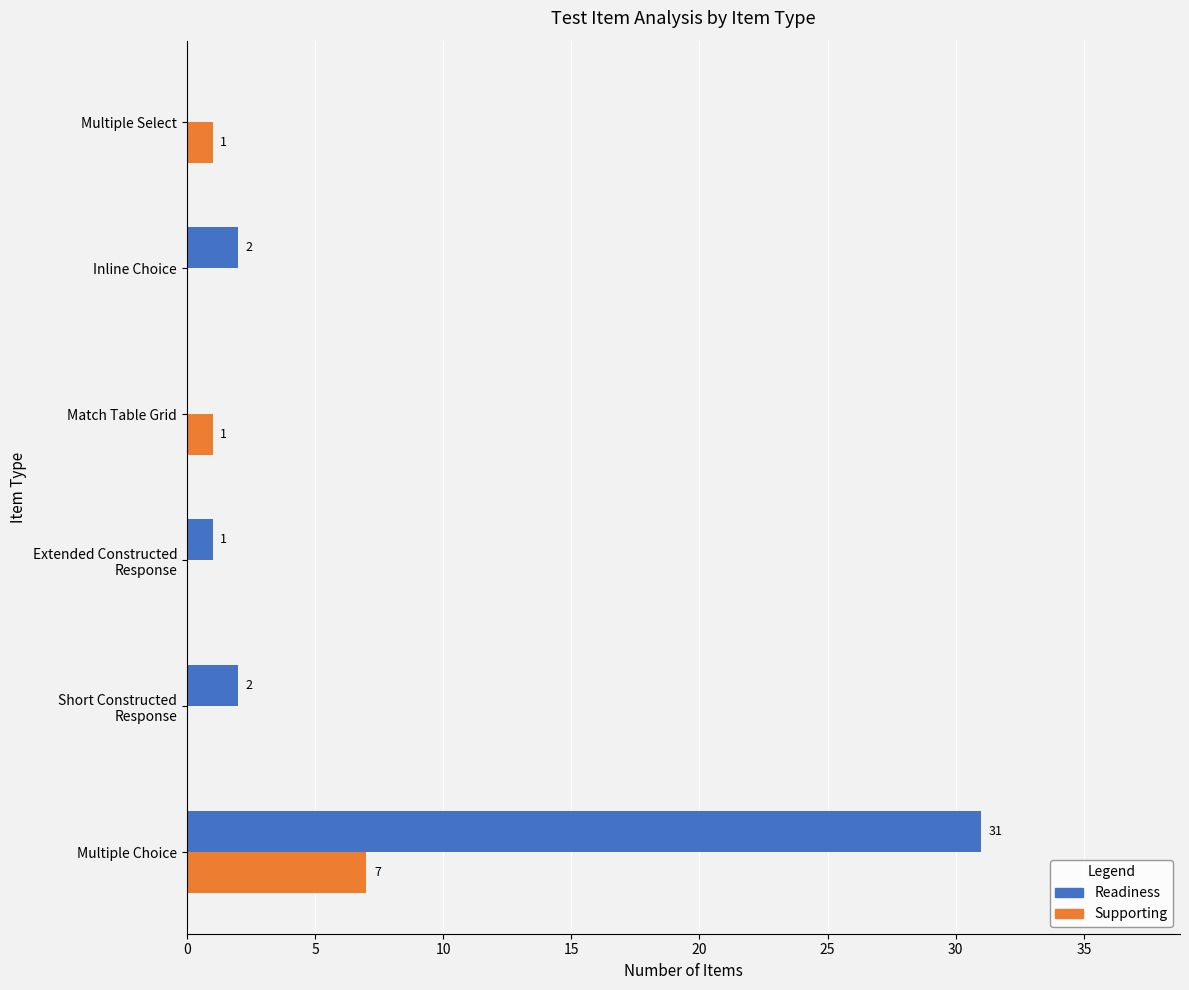

What is the sum of all Readiness values?

36